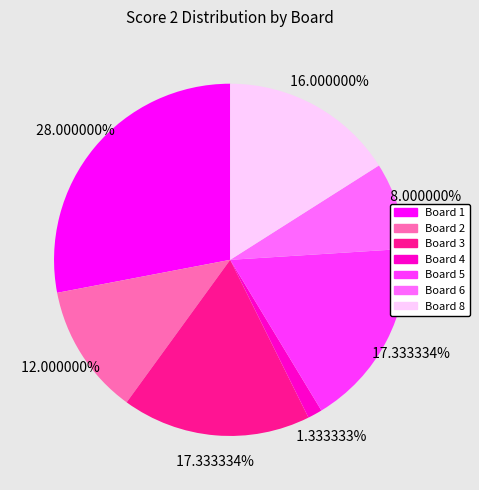

What percentage is NOT represented by Board 3?

82.7%